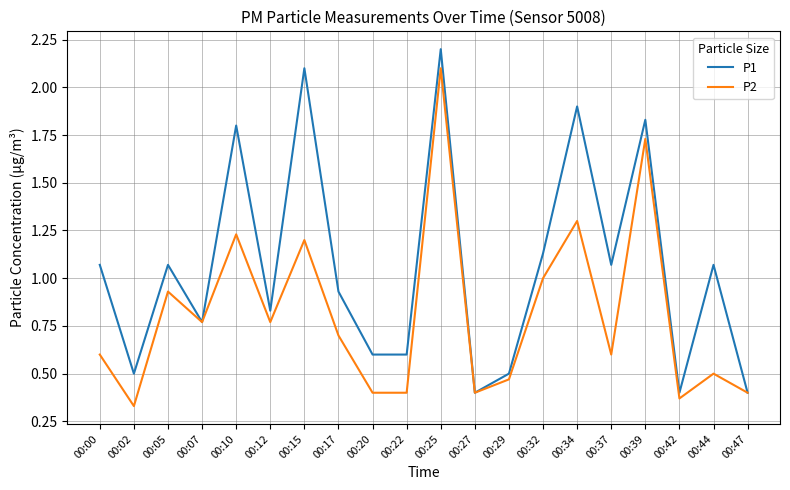

What is the sum of all P2 values?

16.2